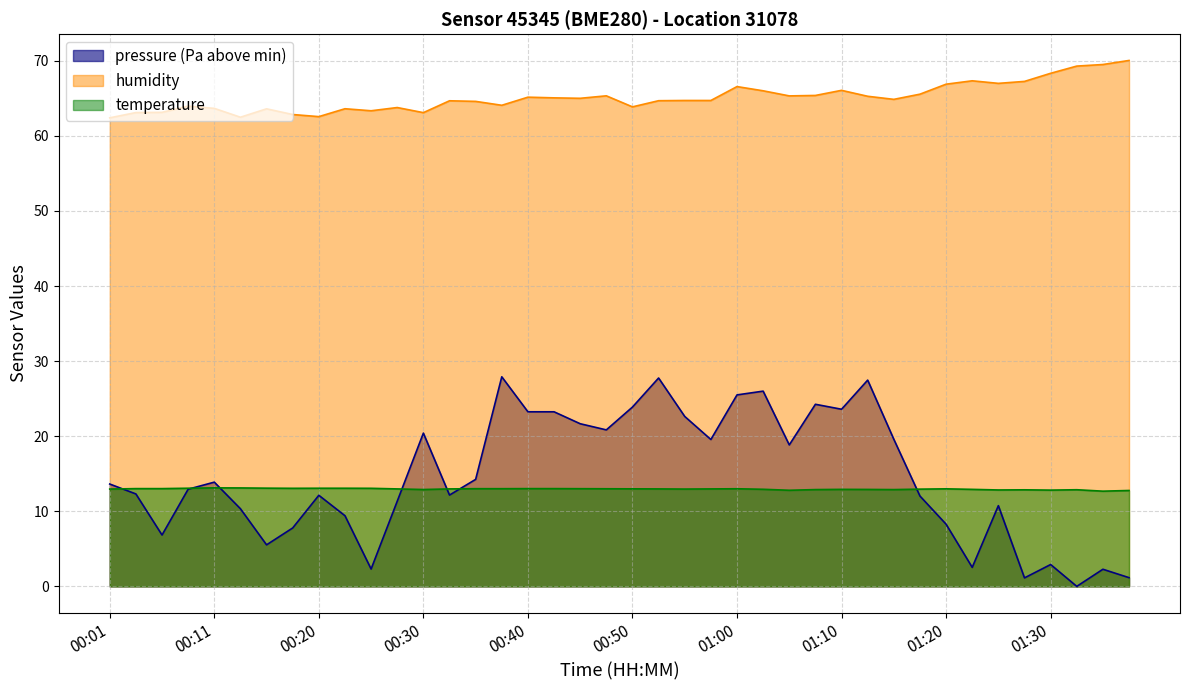

Reading left to right, list all the values displayed in this chart.

pressure: 00:01=13.6	00:03=12.3	00:06=6.8	00:08=12.9	00:11=13.9	00:13=10.3	00:16=5.5	00:18=7.8	00:20=12.1	00:23=9.4	00:25=2.3	00:28=11.3	00:30=20.4	00:33=12.2	00:35=14.2	00:38=27.9	00:40=23.2	00:42=23.2	00:45=21.7	00:47=20.8	00:50=23.9	00:52=27.8	00:55=22.6	00:57=19.6	01:00=25.5	01:02=26.0	01:05=18.8	01:07=24.2	01:10=23.6	01:12=27.5	01:15=19.6	01:17=12.0	01:20=8.3	01:22=2.5	01:25=10.8	01:27=1.1	01:30=2.9	01:32=0.0	01:35=2.3	01:37=1.2
humidity: 00:01=62.4	00:03=63.1	00:06=63.1	00:08=64.0	00:11=63.7	00:13=62.5	00:16=63.6	00:18=62.8	00:20=62.6	00:23=63.6	00:25=63.3	00:28=63.8	00:30=63.1	00:33=64.7	00:35=64.6	00:38=64.1	00:40=65.2	00:42=65.1	00:45=65.0	00:47=65.3	00:50=63.9	00:52=64.7	00:55=64.7	00:57=64.7	01:00=66.6	01:02=66.0	01:05=65.3	01:07=65.4	01:10=66.1	01:12=65.3	01:15=64.9	01:17=65.5	01:20=66.9	01:22=67.3	01:25=67.0	01:27=67.2	01:30=68.3	01:32=69.3	01:35=69.5	01:37=70.0
temperature: 00:01=13.0	00:03=13.0	00:06=13.0	00:08=13.1	00:11=13.1	00:13=13.1	00:16=13.1	00:18=13.1	00:20=13.1	00:23=13.1	00:25=13.1	00:28=13.0	00:30=12.9	00:33=13.0	00:35=13.0	00:38=13.0	00:40=13.0	00:42=13.0	00:45=13.0	00:47=13.0	00:50=13.0	00:52=13.0	00:55=13.0	00:57=13.0	01:00=13.0	01:02=12.9	01:05=12.8	01:07=12.9	01:10=12.9	01:12=12.9	01:15=12.9	01:17=12.9	01:20=13.0	01:22=12.9	01:25=12.8	01:27=12.9	01:30=12.8	01:32=12.9	01:35=12.7	01:37=12.8